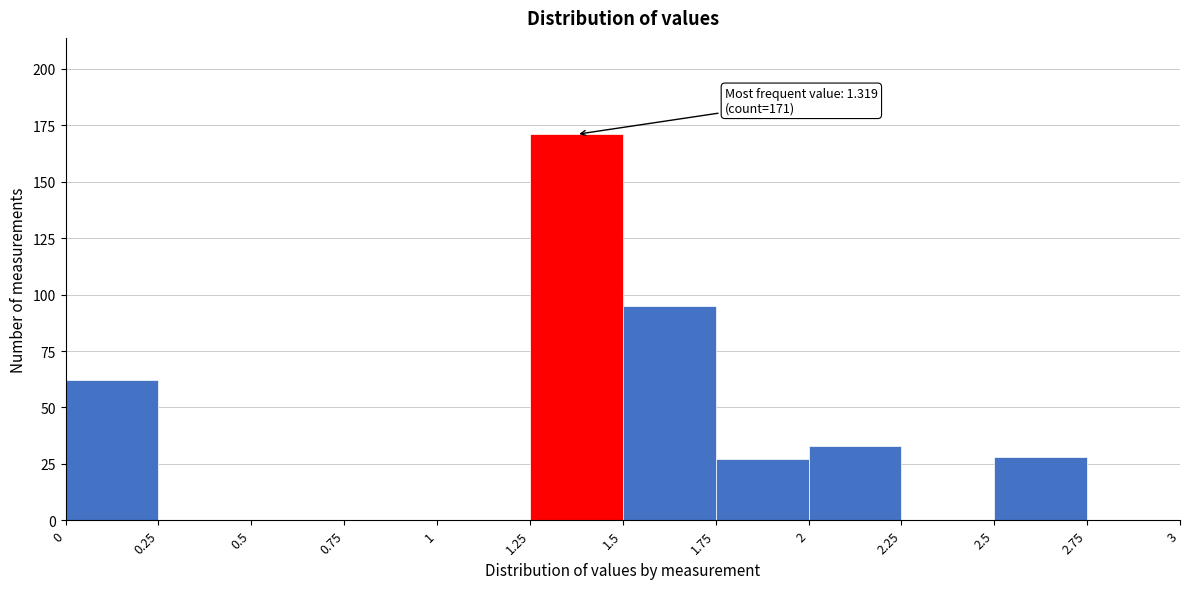

Which range on the x-axis has the tallest bar?

1.25 to 1.5